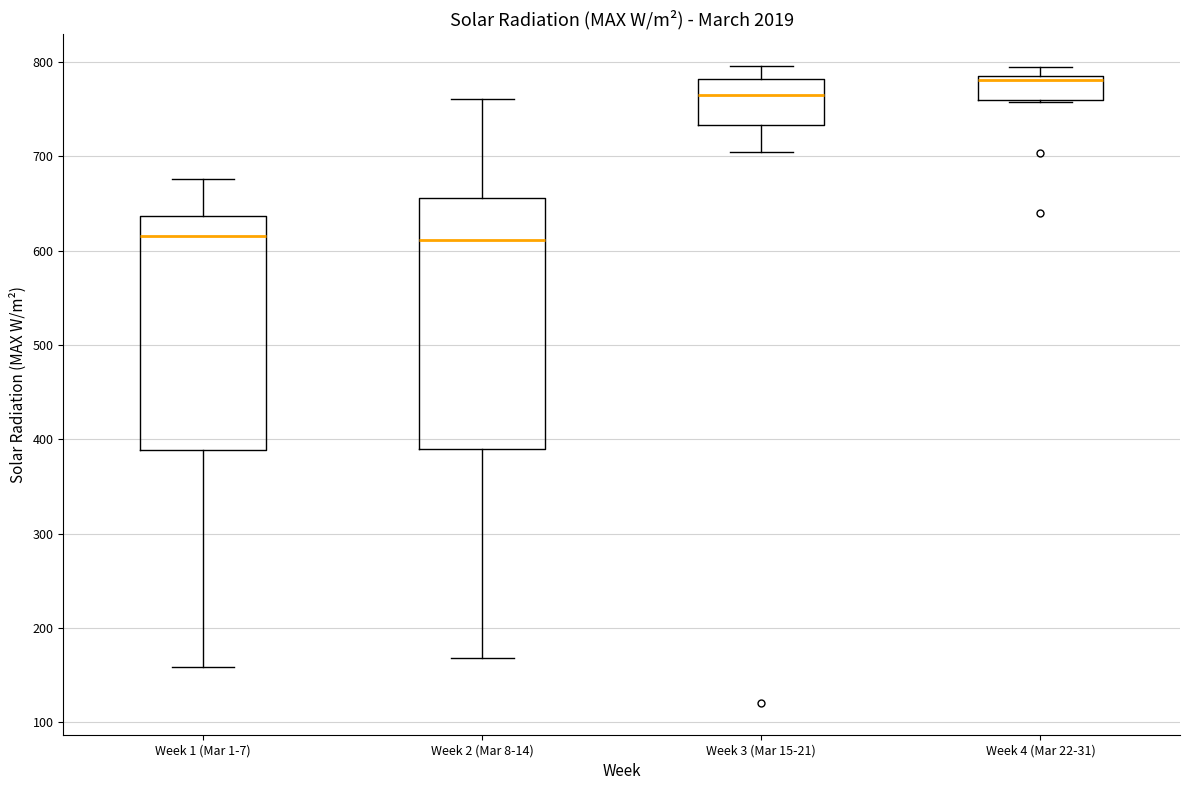

Where is the upper edge of the box for Week 2 (Mar 8-14) on the y-axis? The values are not printed on the chart, so give them approximately, as read against the axis.

660